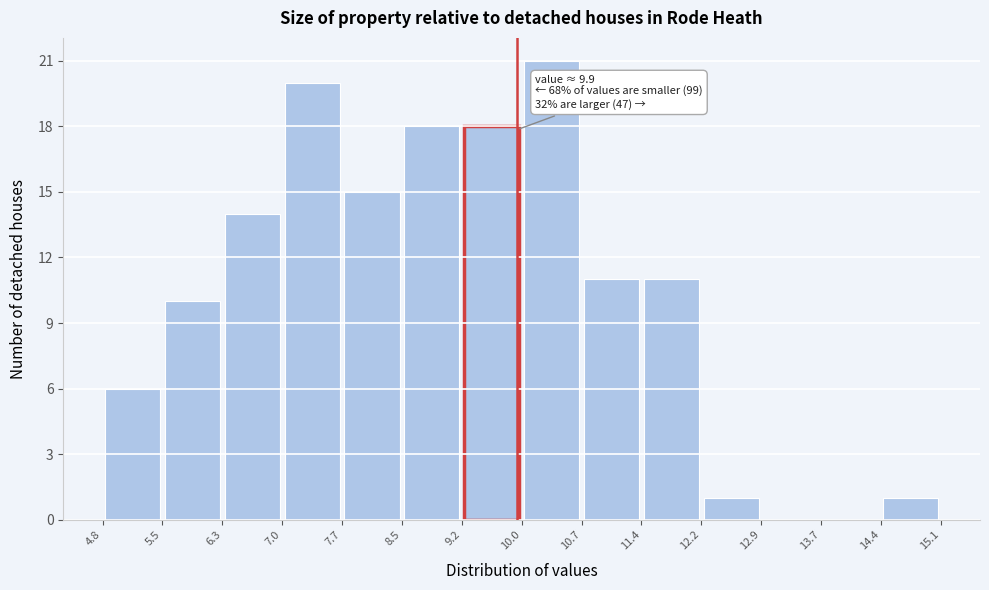

Which range on the x-axis has the tallest bar?

10.0 to 10.7